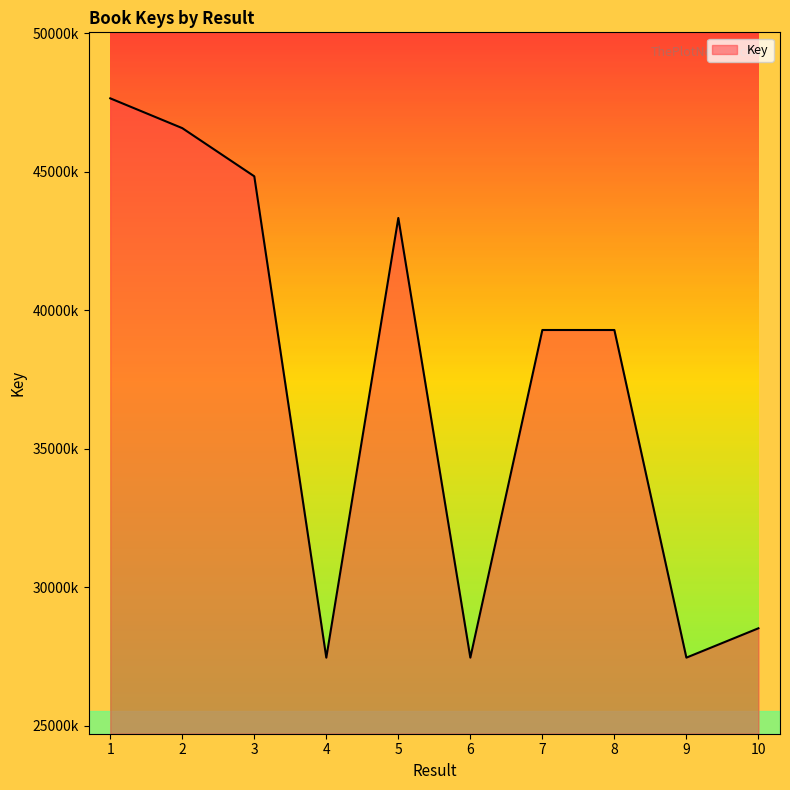

Reading right to left, transcribe all the data shown in this chart.

10=28521529	9=27462095	8=39287647	7=39287962	6=27462053	5=43330724	4=27462055	3=44835214	2=46574202	1=47649677